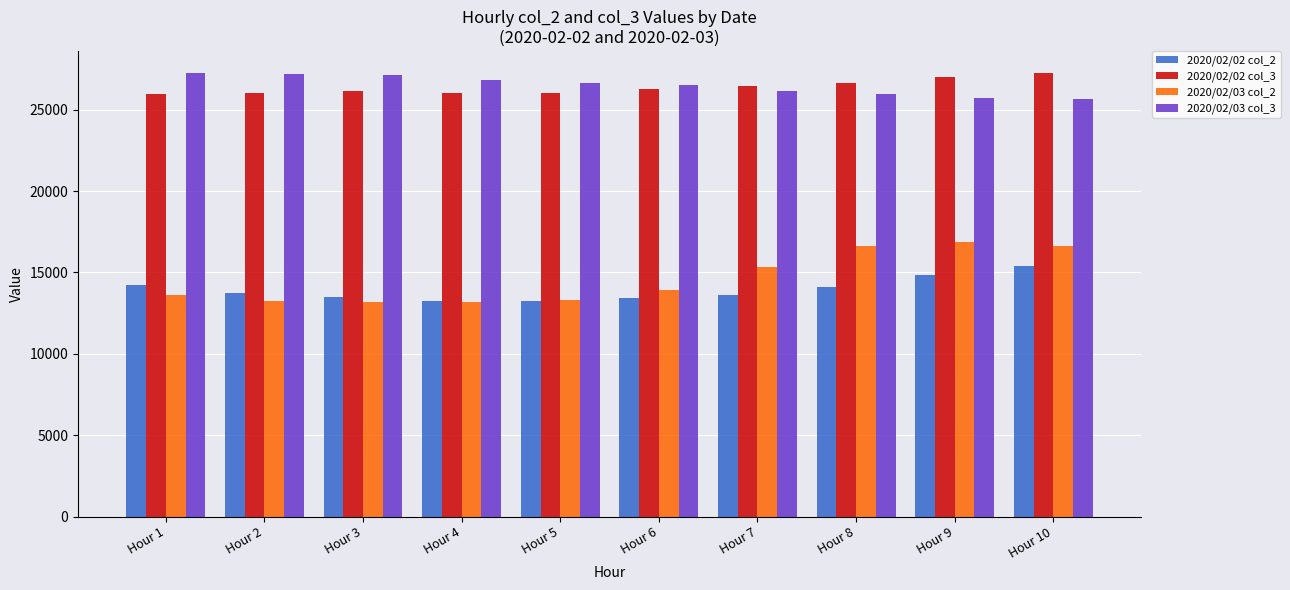

What are all the series names shown in the legend?

2020/02/02 col_2, 2020/02/02 col_3, 2020/02/03 col_2, 2020/02/03 col_3